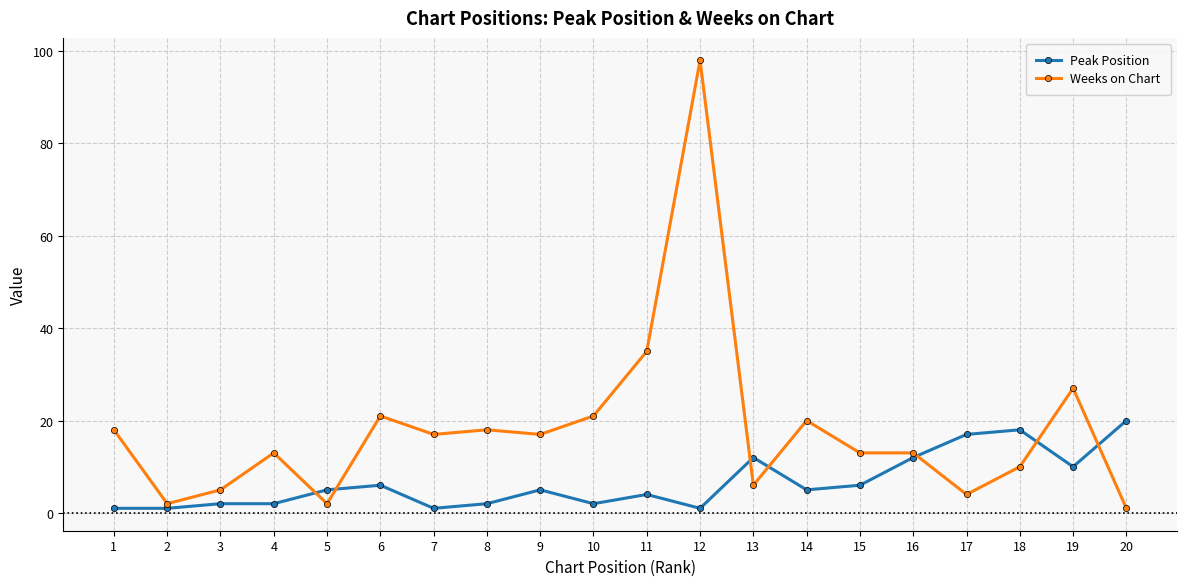

True or false: Weeks on Chart has more than 0 points higher than both neighbors.

True